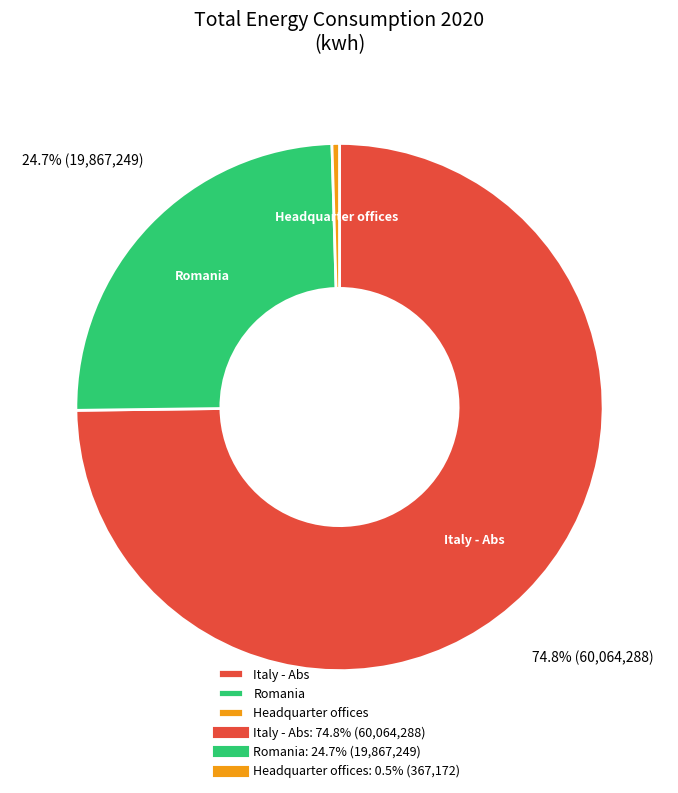

Is the sum of Headquarter offices and Romania greater than half?

No